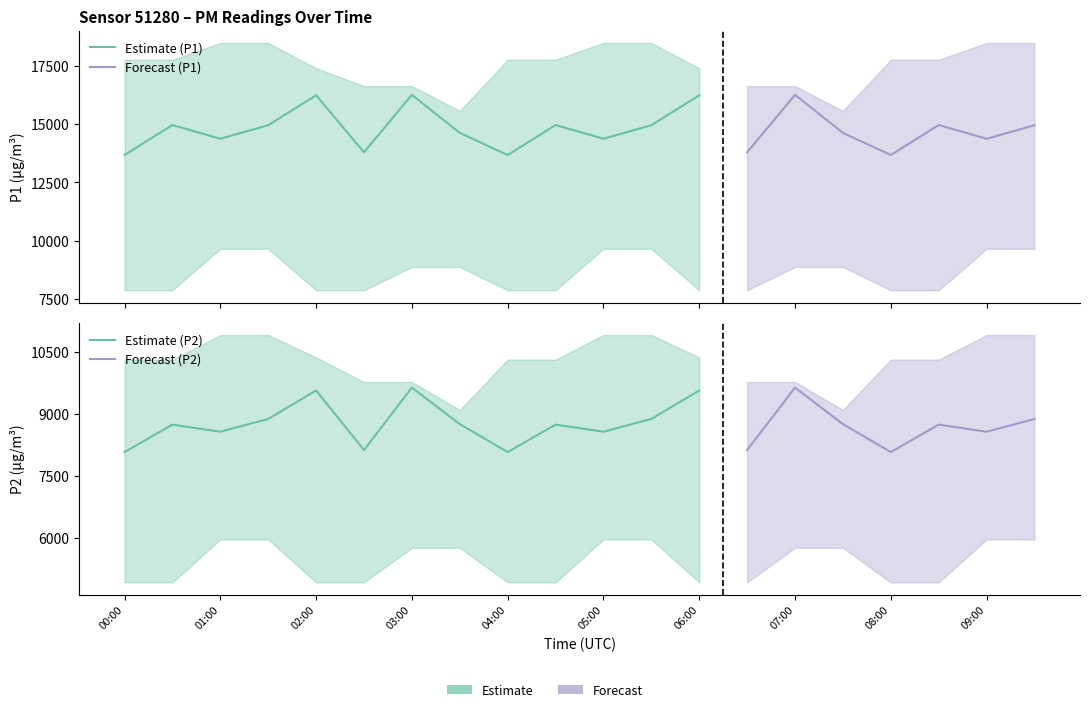

What is the value of the P2 point at the 3rd from the left?

8560.5